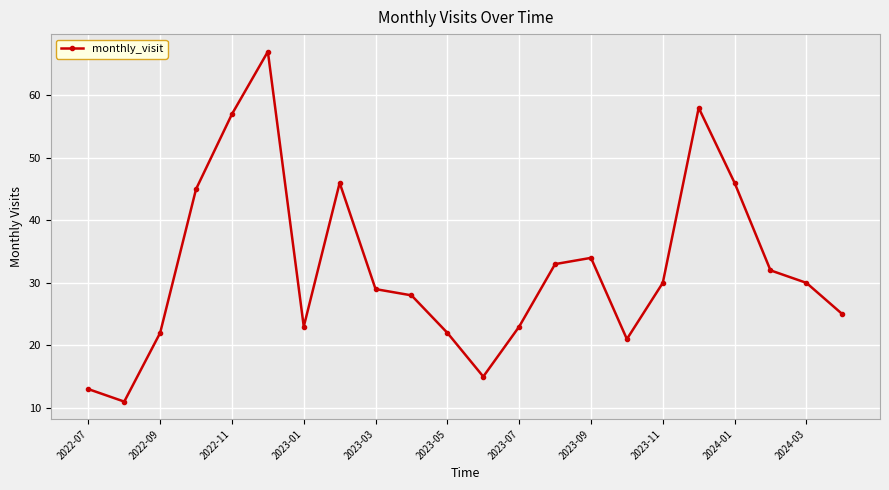

What is the value of the 3rd point from the left?

22